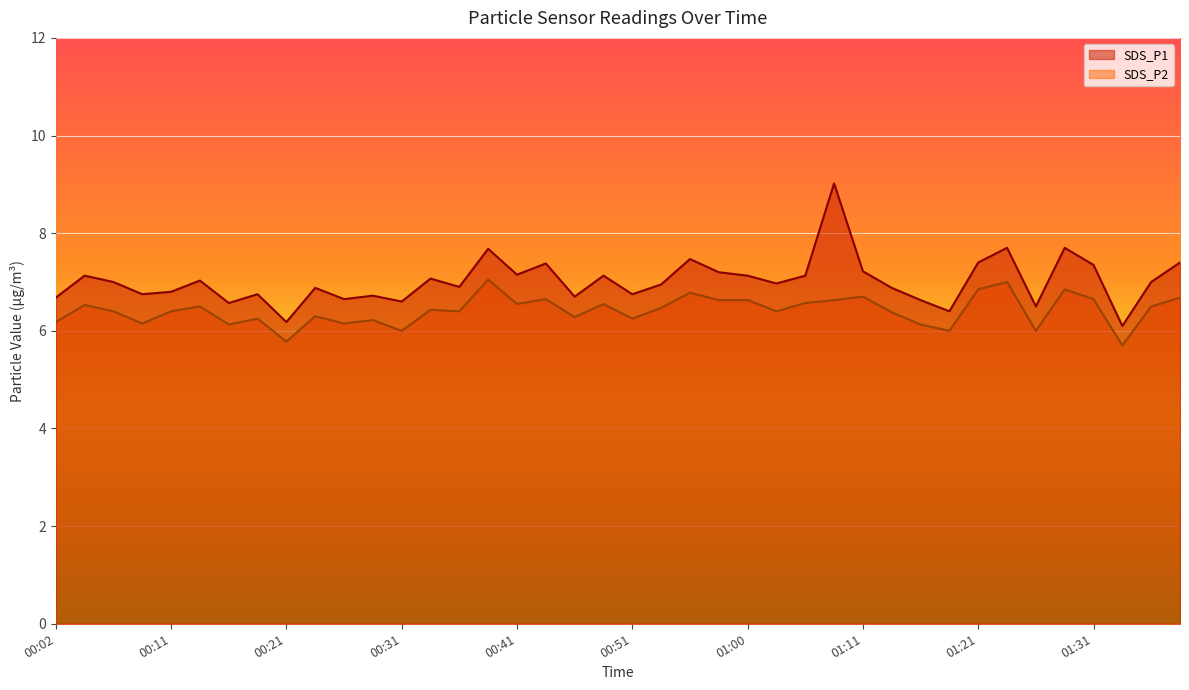

Between 00:09 and 01:33, which series saw the biggest shift?

SDS_P1